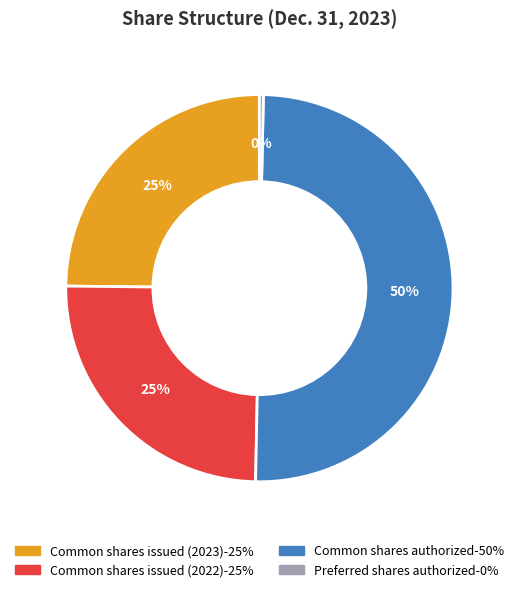

To the nearest percent, what is the combined percentage of Common shares issued (2023) and Common shares issued (2022)?

50%